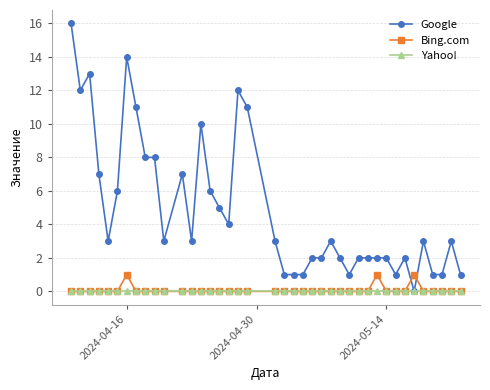

How many times do Bing.com and Google cross each other?

2